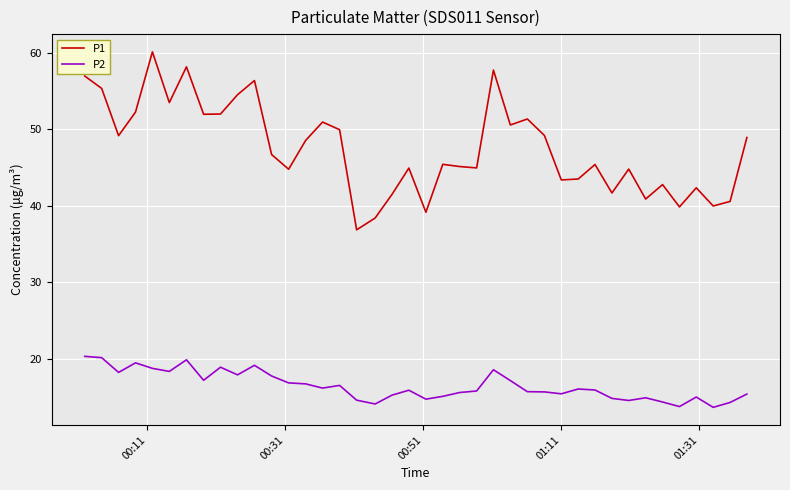

How many values in the P1 series are below 46?

20